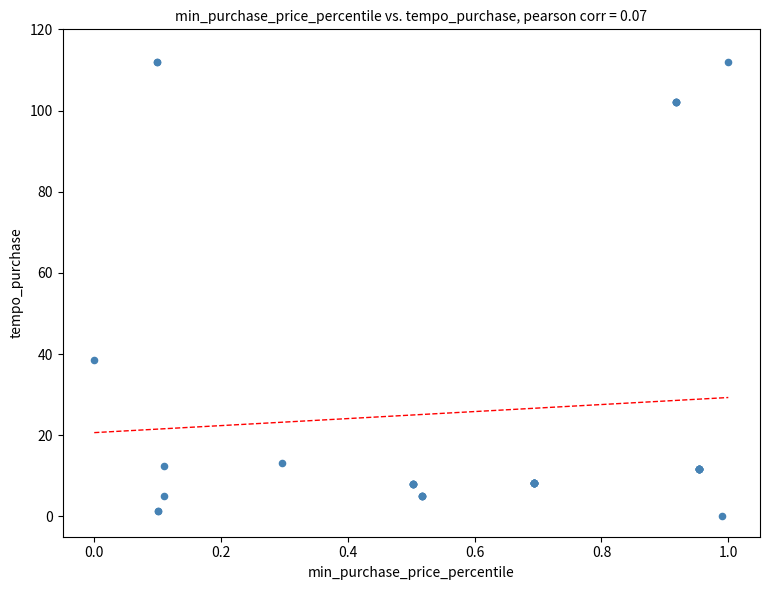

What Y value in the scatter plot is closest to 56?

38.4